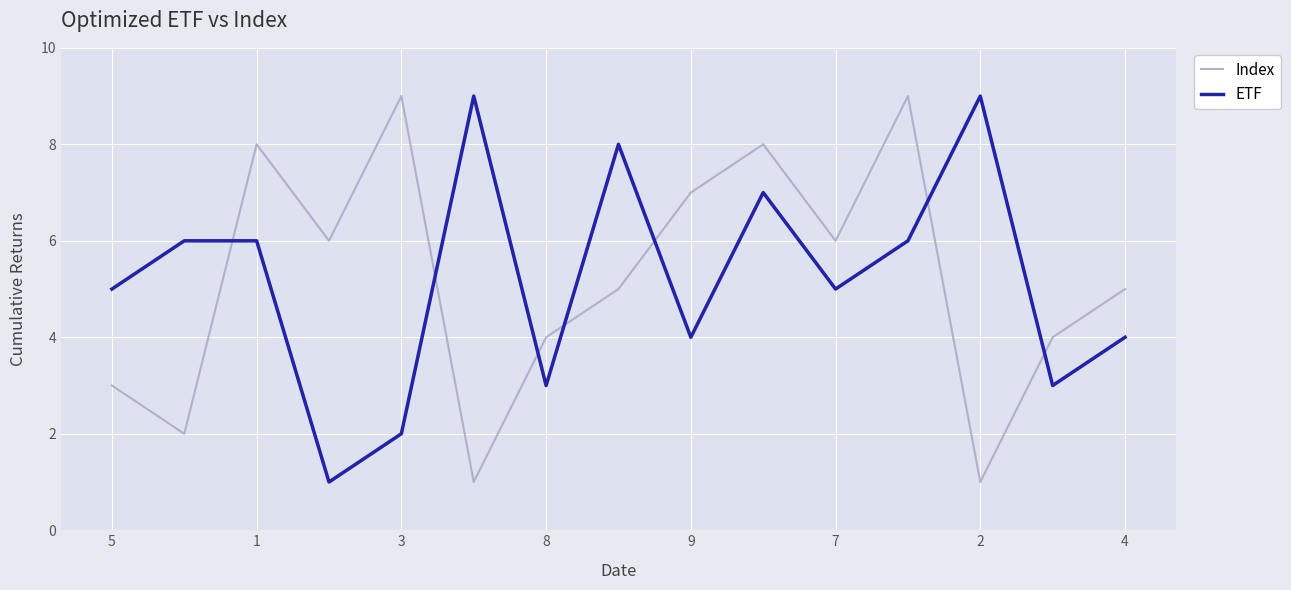

True or false: Index and ETF cross at least once.

True